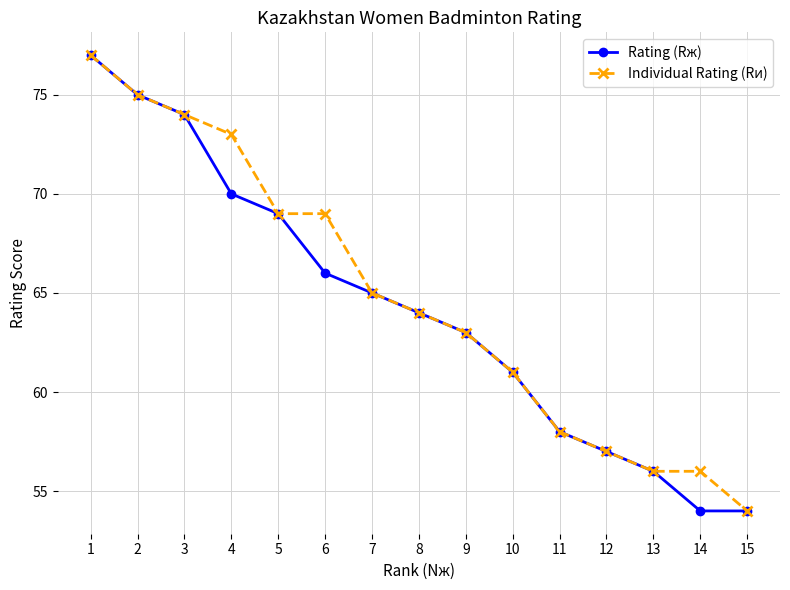

Count the number of categories in the chart.

15